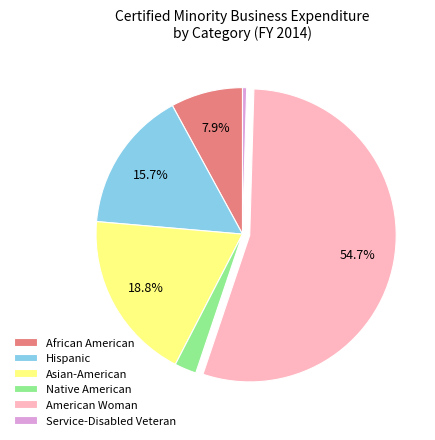

Approximately how many times larger is the value at Asian-American compared to Service-Disabled Veteran?

41.2